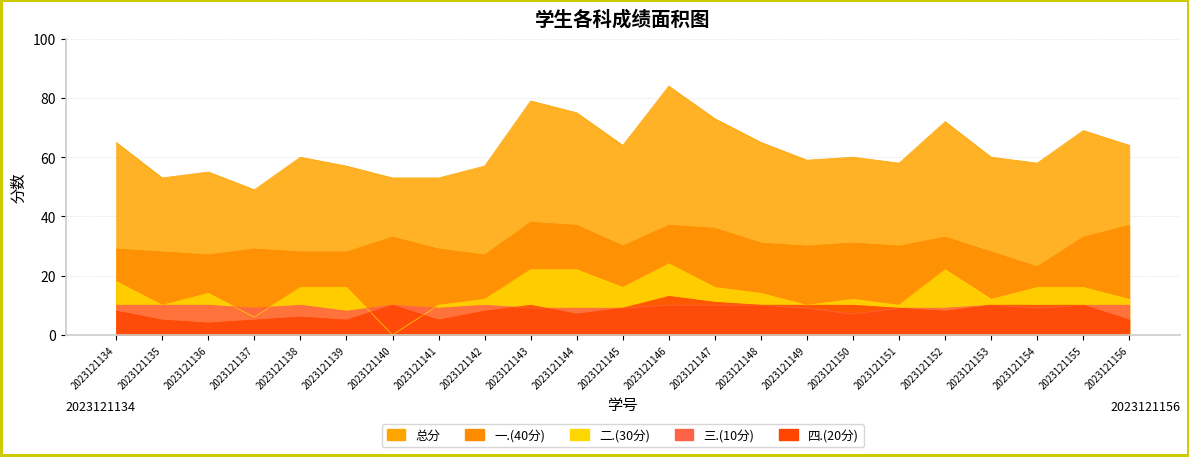

What is the total value across all series at 2023121138?

120